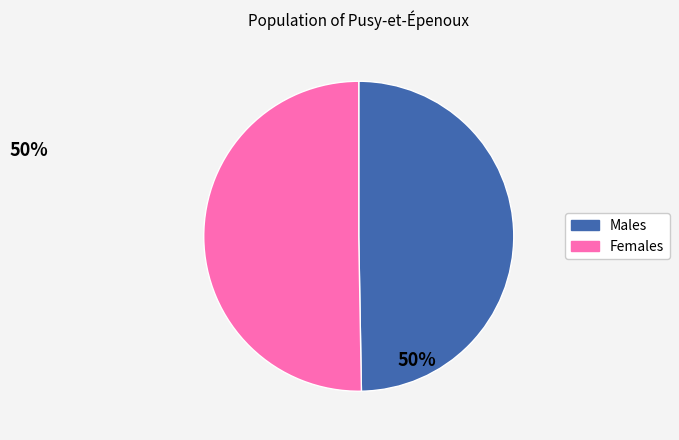

Is there a majority slice in this chart?

Yes